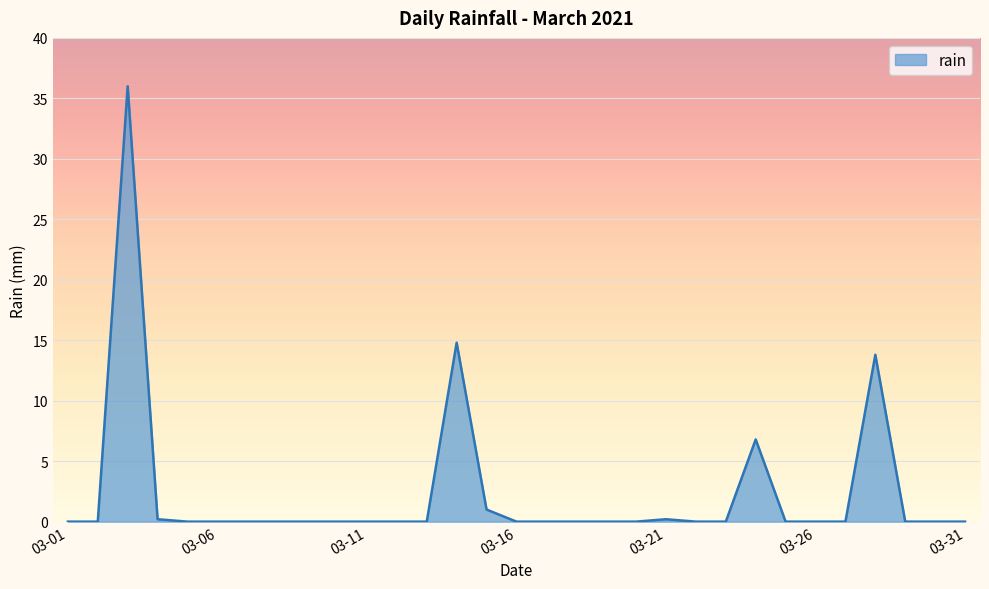

What is the maximum value shown in the chart?

36.0